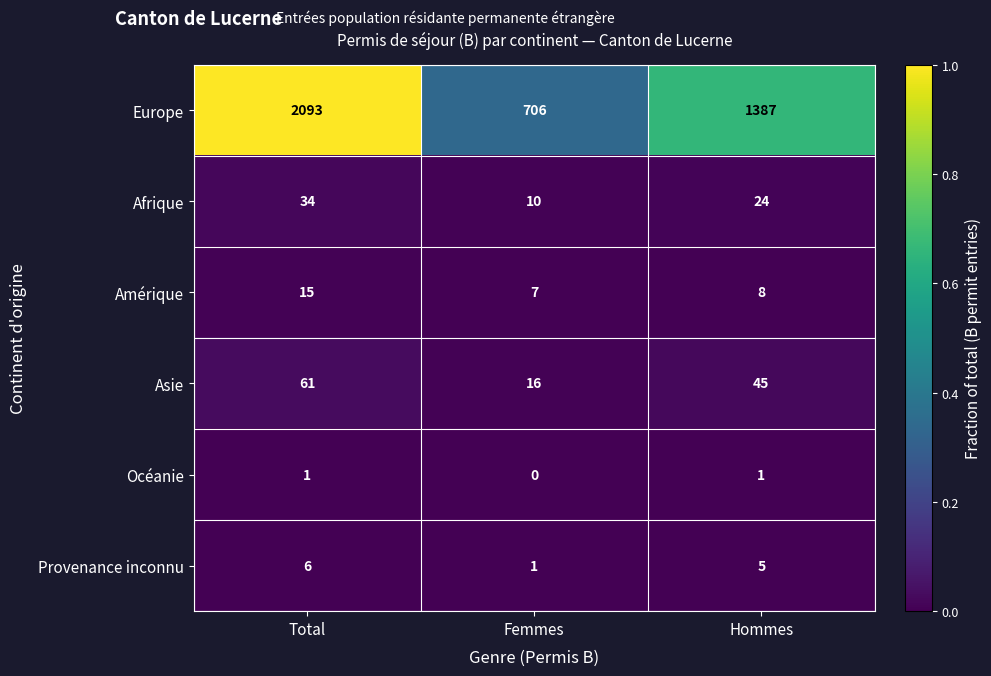

Reading left to right, list all the values displayed in this chart.

Europe: 2093	706	1387
Afrique: 34	10	24
Amérique: 15	7	8
Asie: 61	16	45
Océanie: 1	0	1
Provenance inconnu: 6	1	5